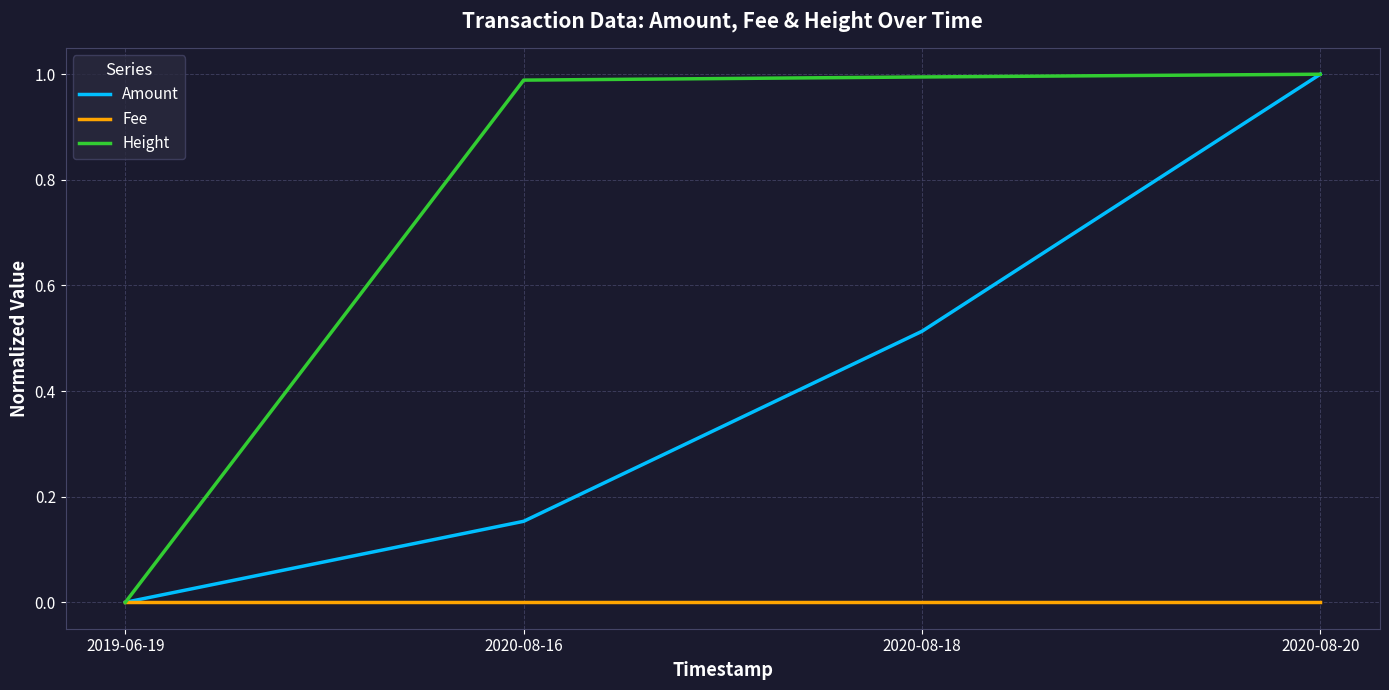

How many lines are shown in the chart?

3